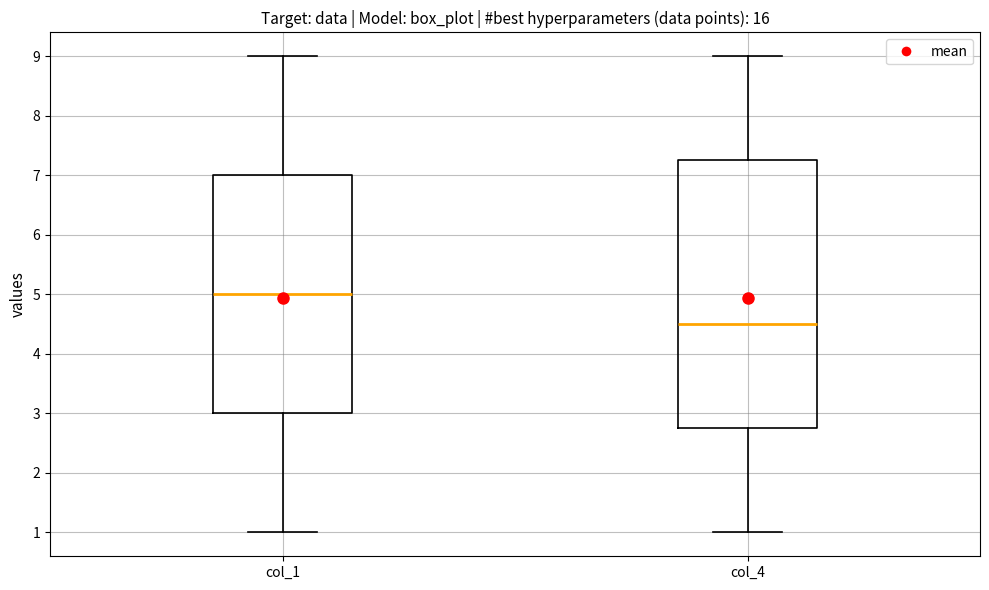

Where does the lower whisker of the box for col_1 end on the y-axis? The values are not printed on the chart, so give them approximately, as read against the axis.

1.0